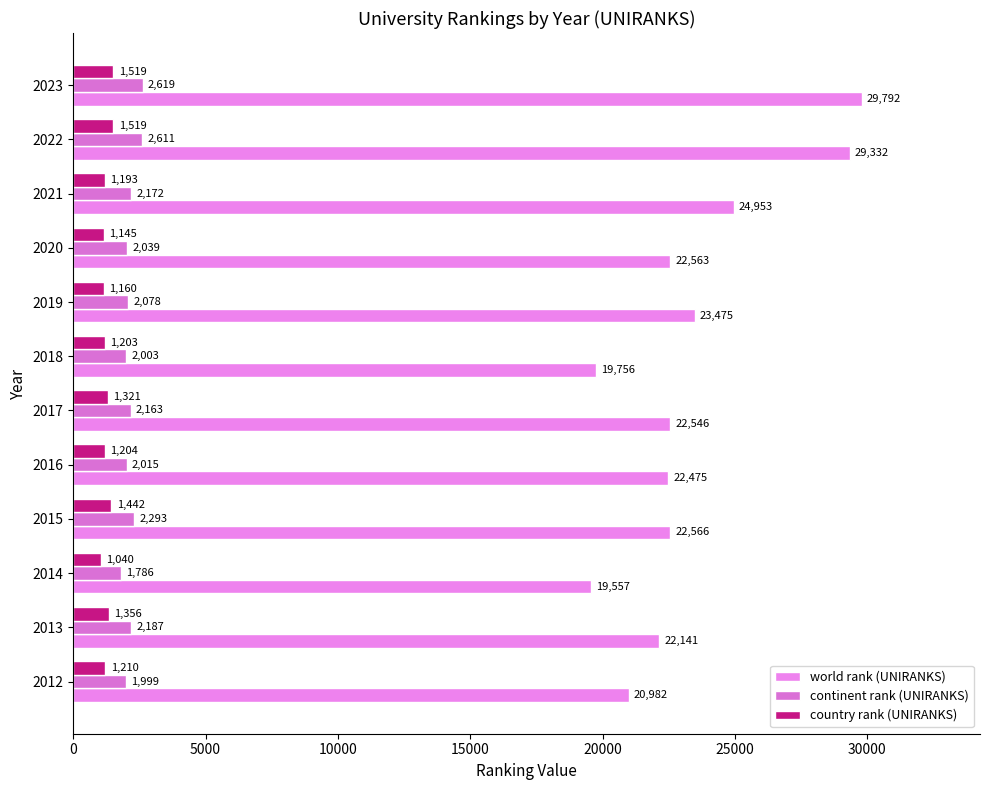

Which label corresponds to the smallest value in the chart?

2014